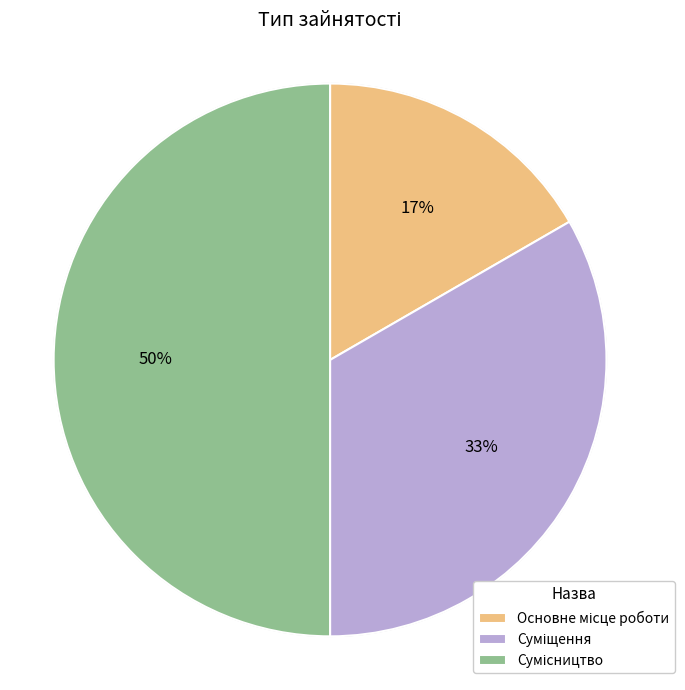

To the nearest percent, what is the difference between the largest and smallest slice percentages?

33%